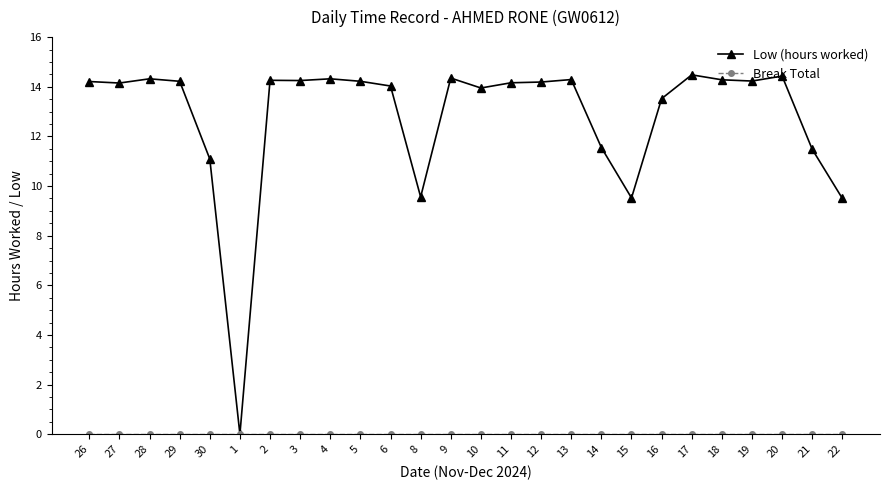

What is the maximum value shown in the chart?

14.5